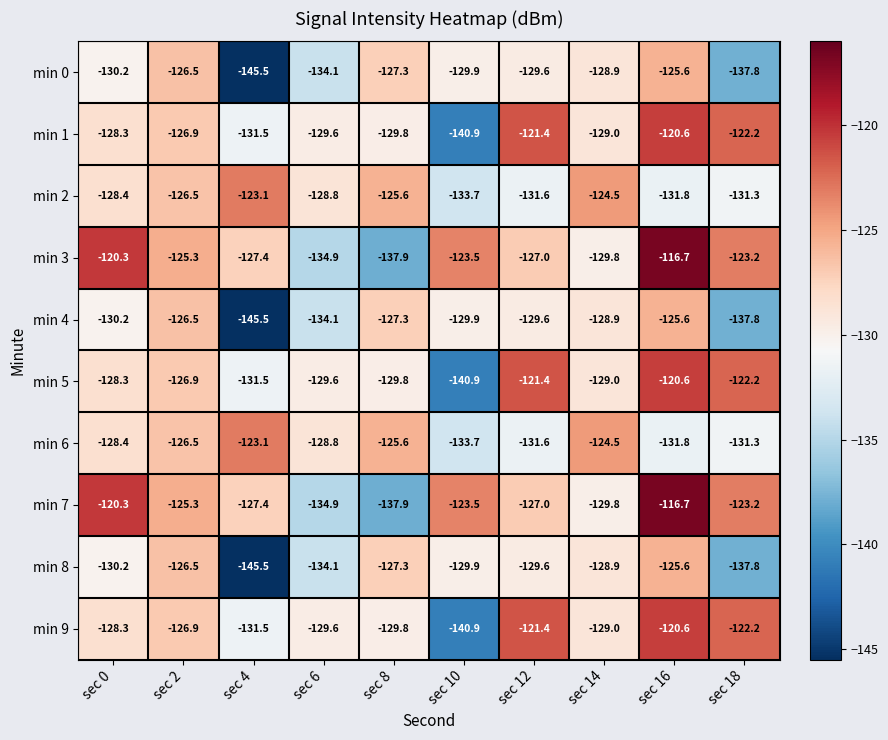

The min 3 series shows -82.4 at sec 14. True or false?

False